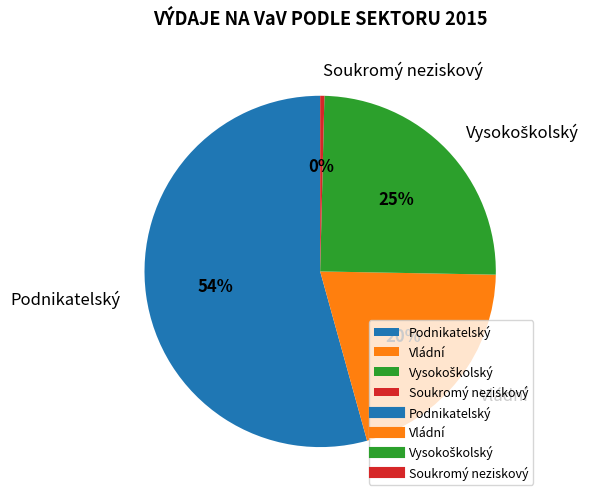

To the nearest percent, what is the average slice percentage?

25%